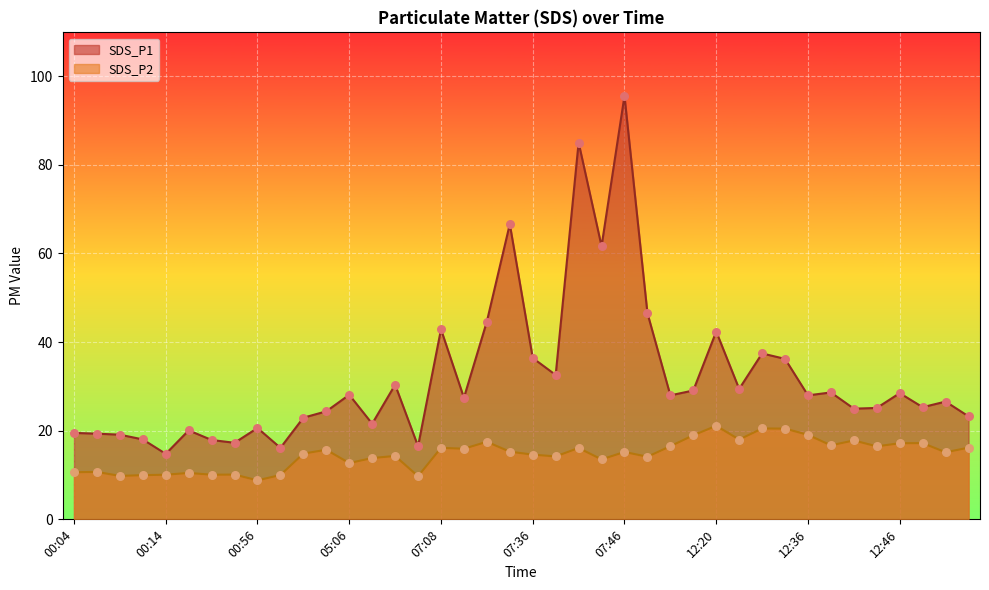

Which series reaches the maximum Y coordinate?

SDS_P1